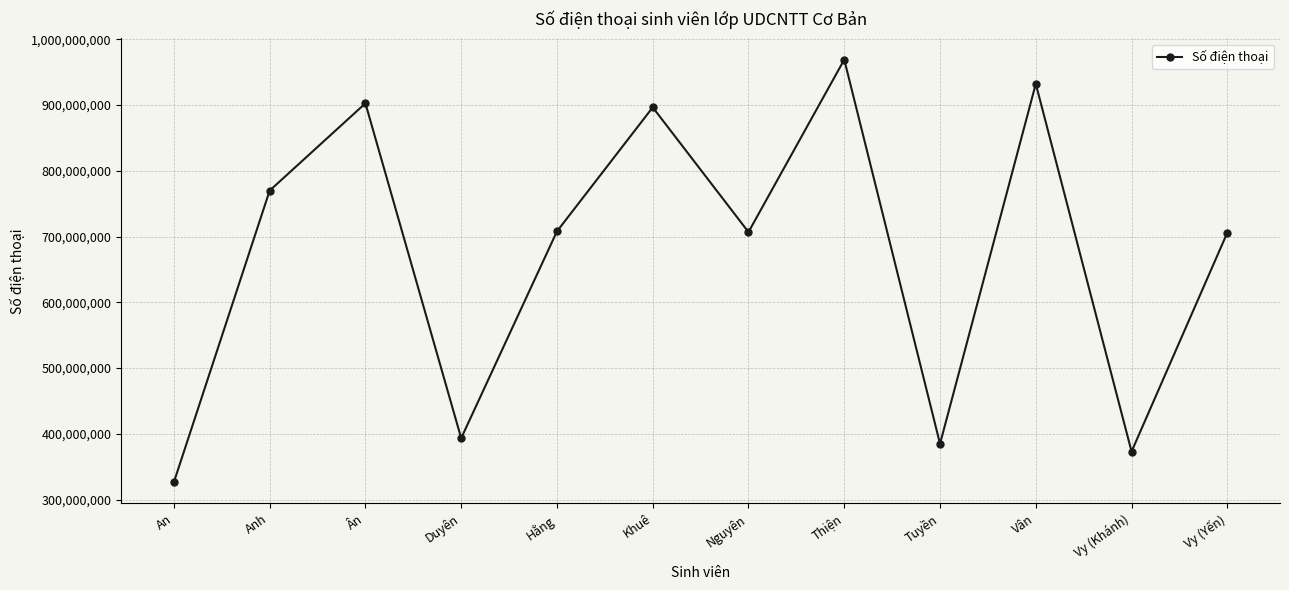

How many points are higher than both their immediate neighbors (excluding endpoints)?

4